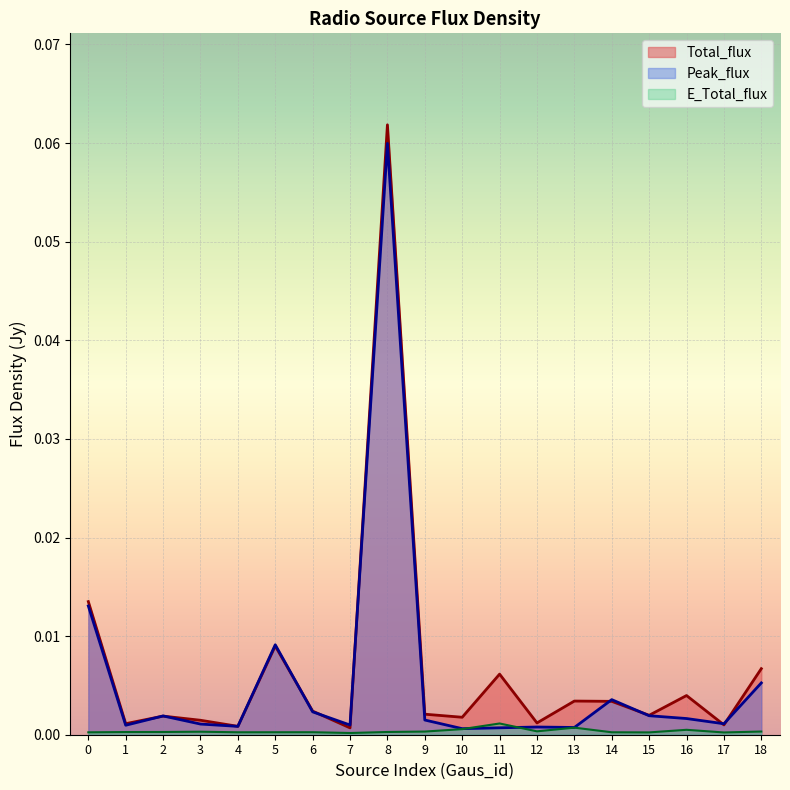

At which category does E_Total_flux reach its first local peak?

3